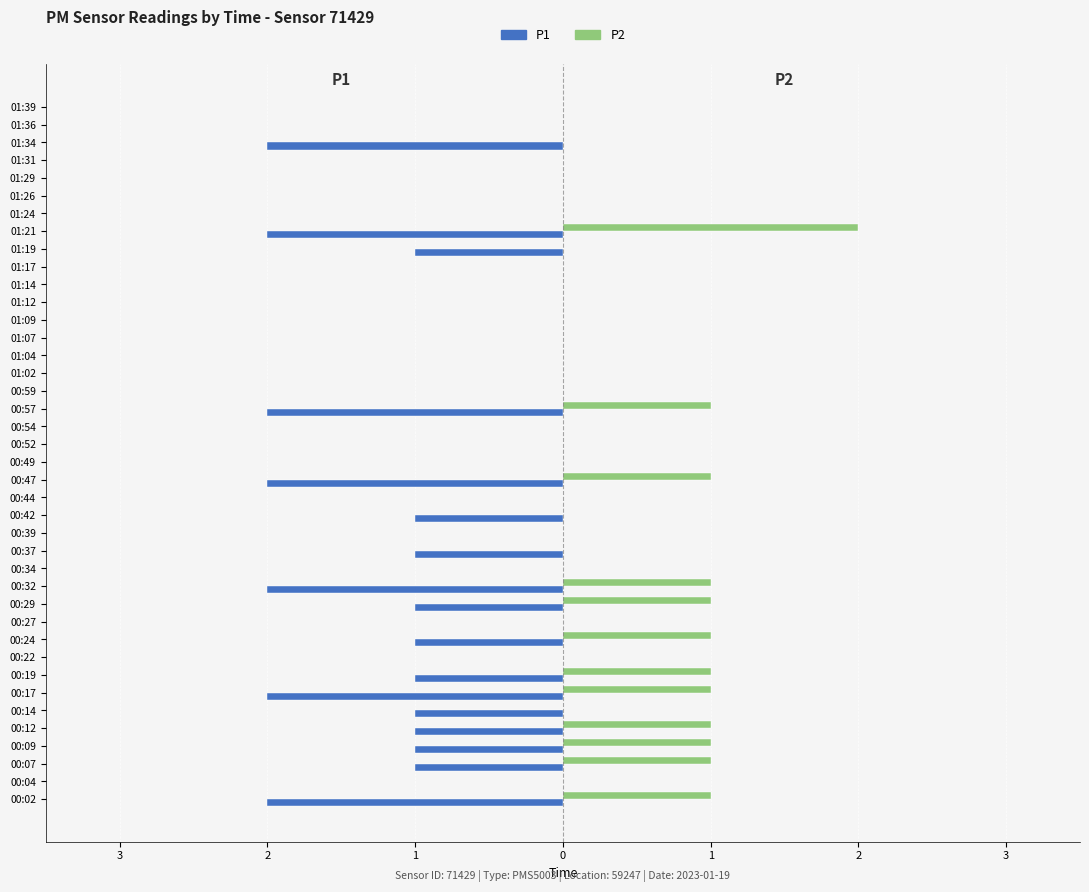

What are all the series names shown in the legend?

P1, P2